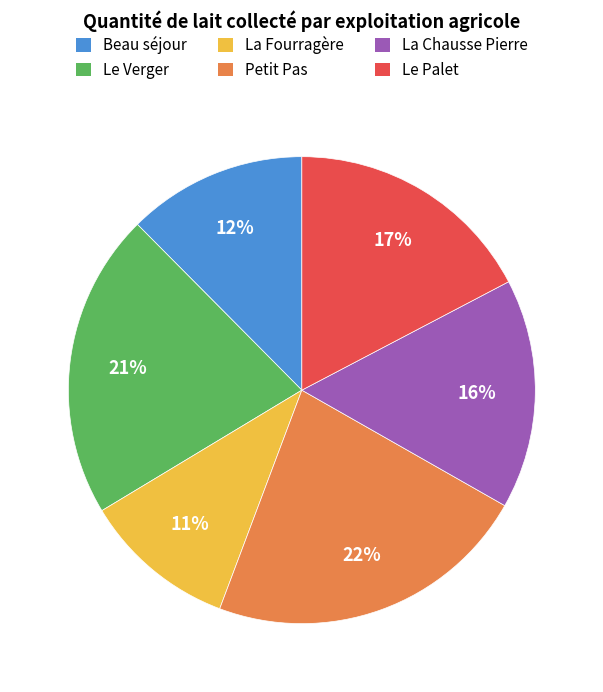

To the nearest percent, what percentage of the pie is Le Palet?

17%